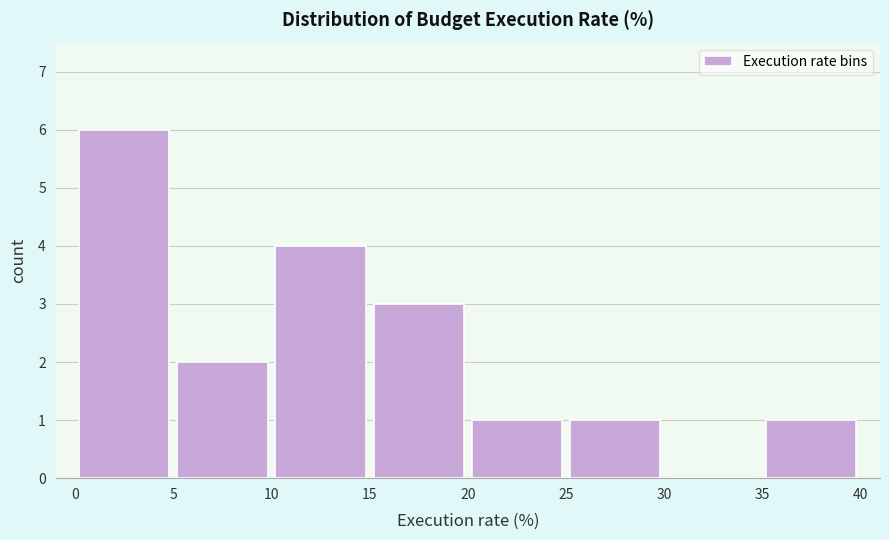

Reading left to right, list every bar in this chart as the range it spans on the x-axis followed by its height. The values are not printed on the chart, so give them approximately, as read against the axis.

0 to 5: 6
5 to 10: 2
10 to 15: 4
15 to 20: 3
20 to 25: 1
25 to 30: 1
30 to 35: 0
35 to 40: 1